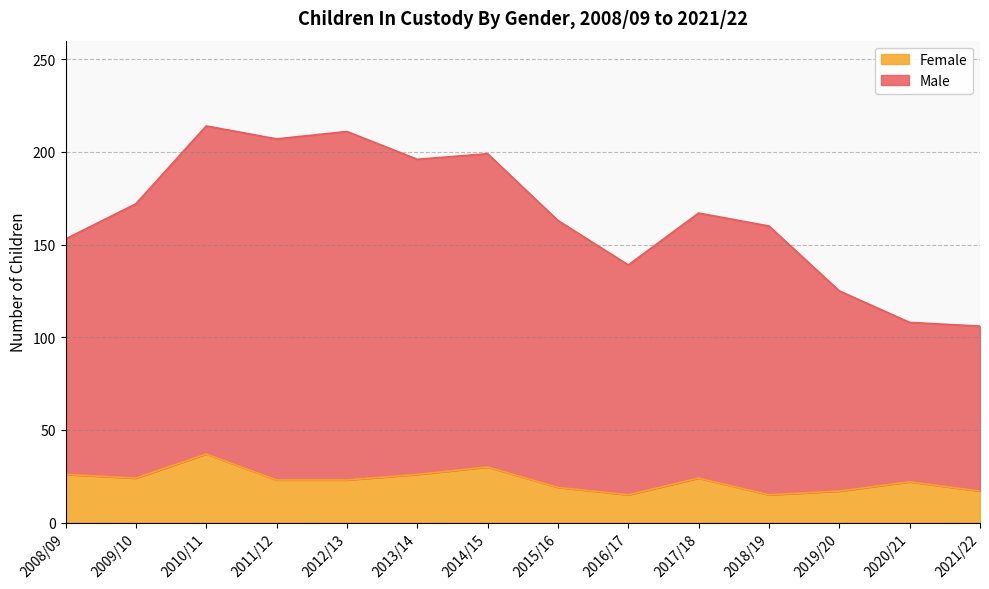

Which series has the largest total across all categories?

Male